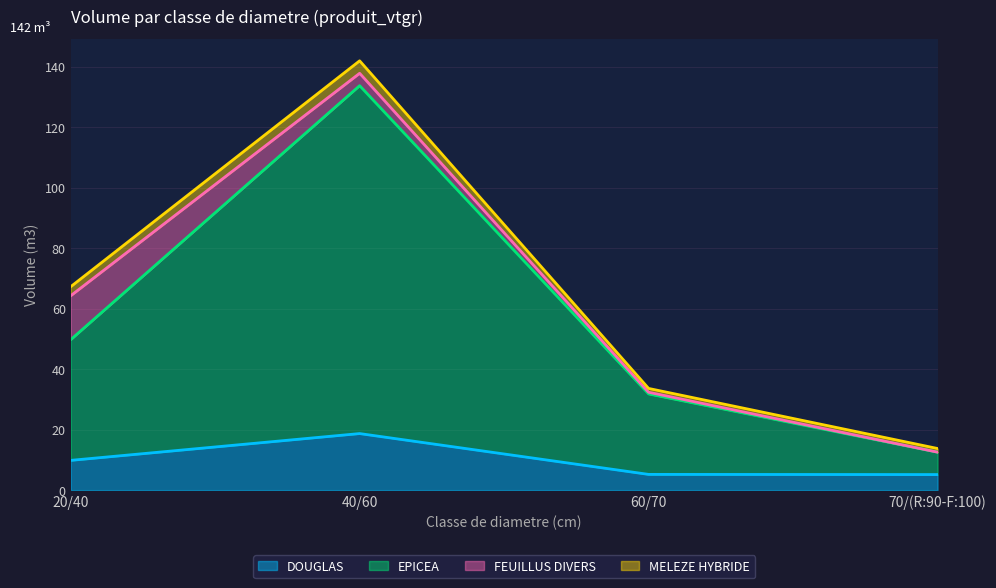

True or false: DOUGLAS and EPICEA intersect in this chart.

False